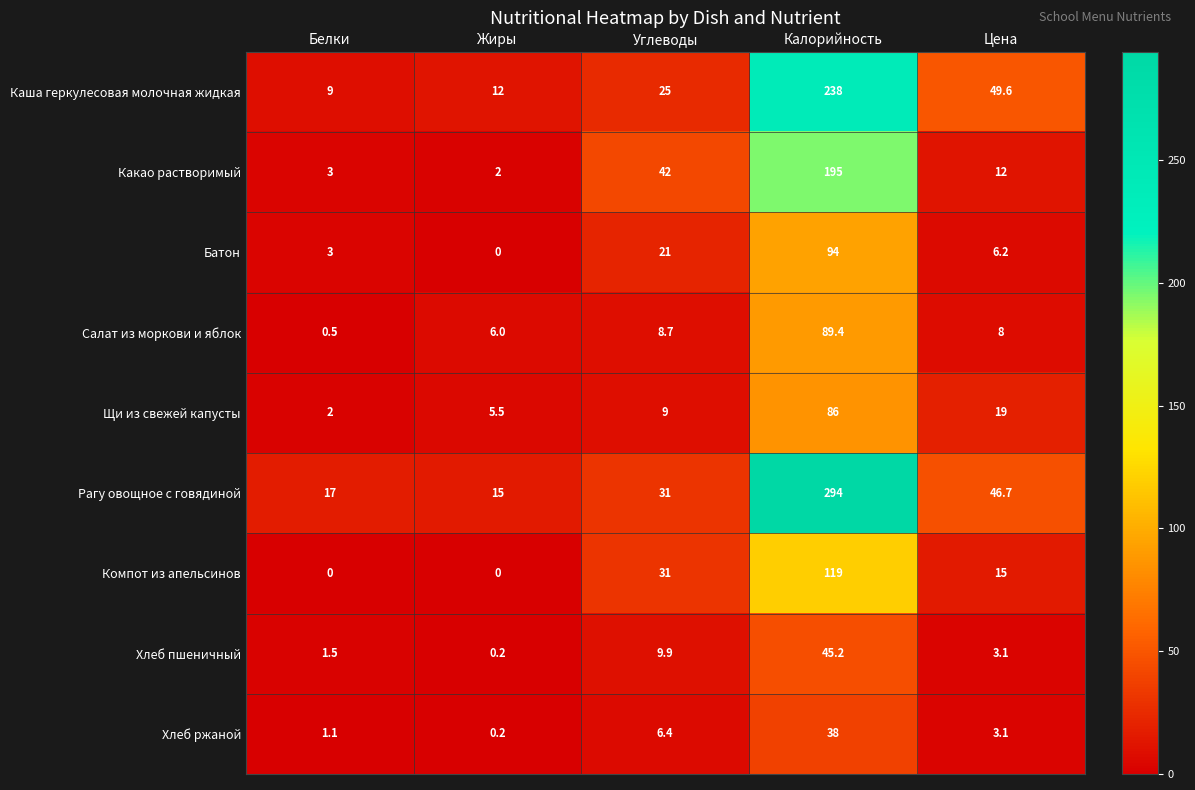

Which series has the largest total across all categories?

Рагу овощное с говядиной